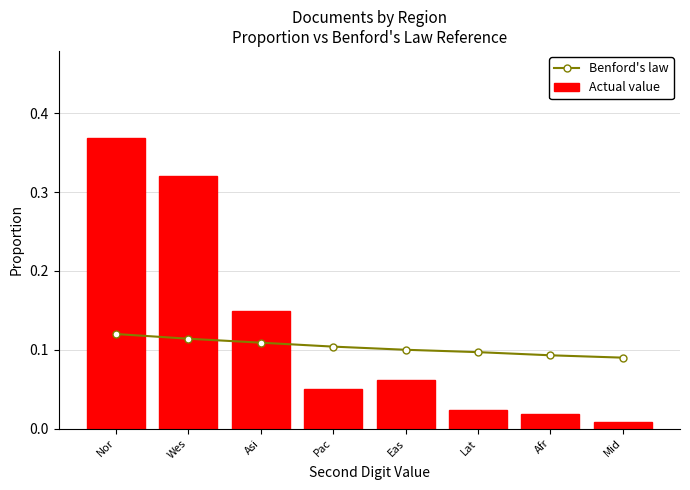

What is the sum of all Benford's law values?

0.8